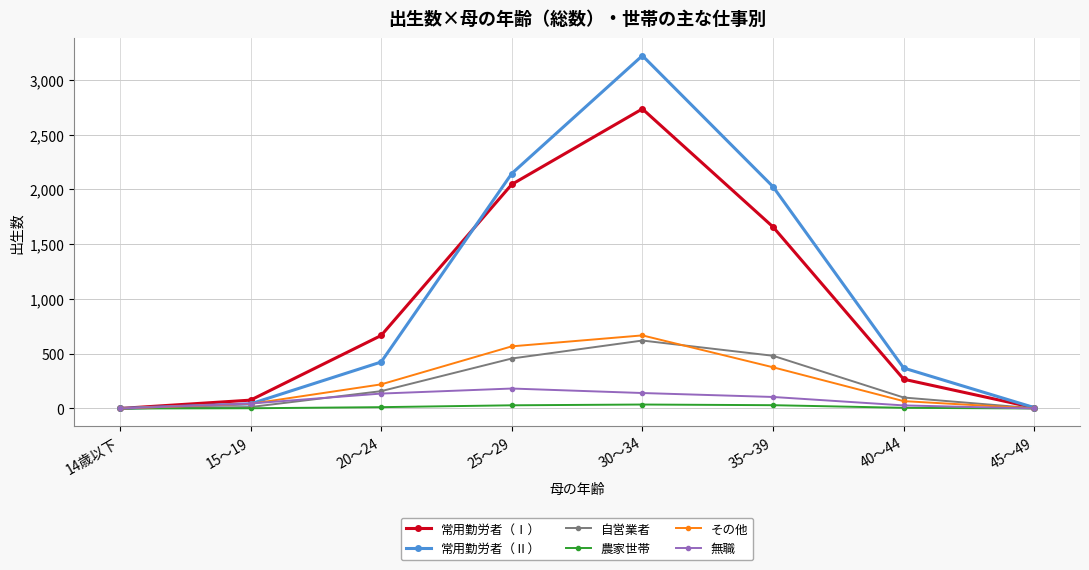

Which label corresponds to the largest value in the chart?

30～34